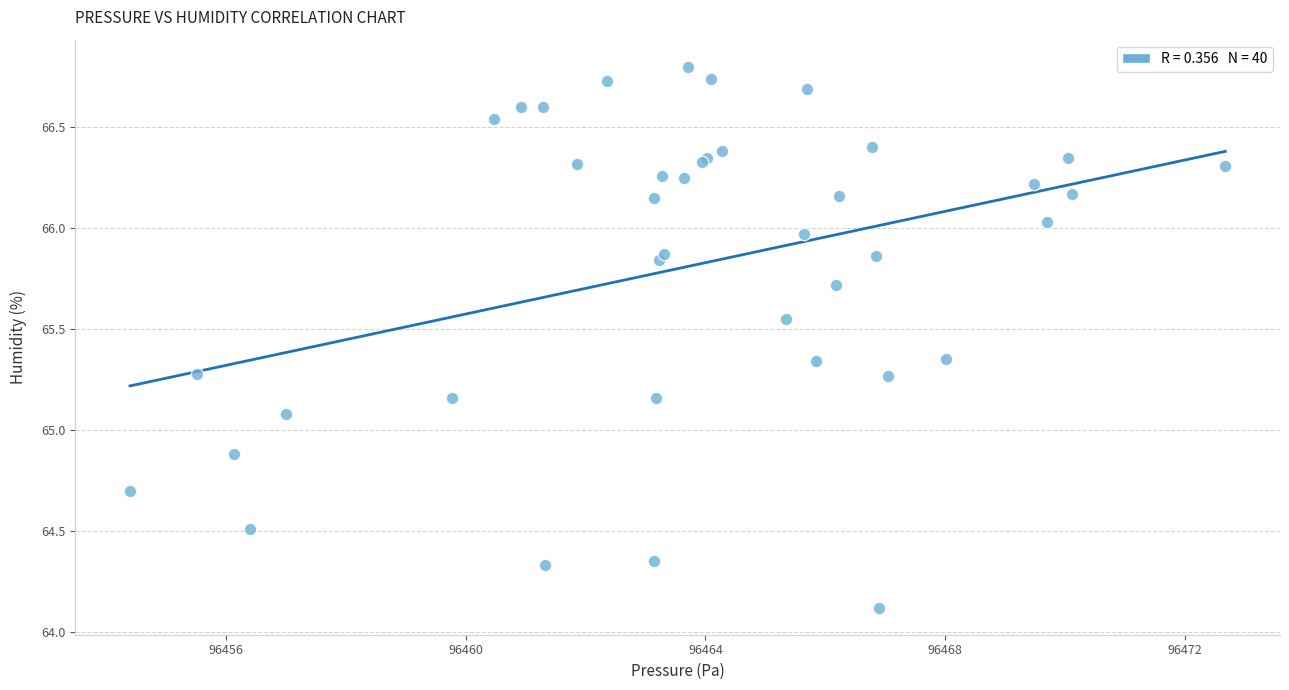

What Y value in the scatter plot is closest to 65?

65.1